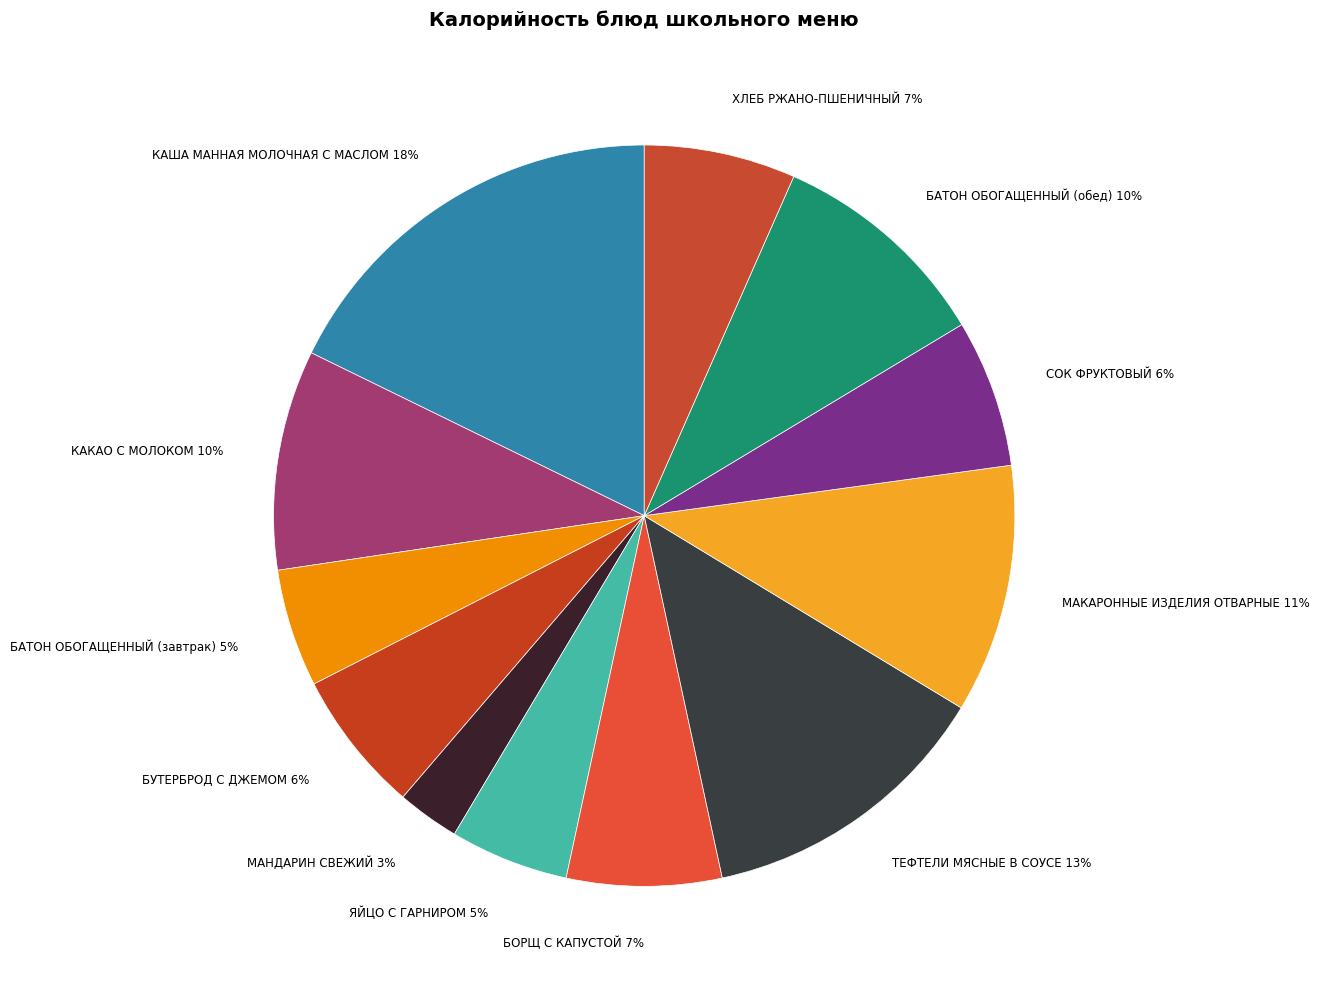

To the nearest percent, what is the difference between the largest and smallest slice percentages?

15%